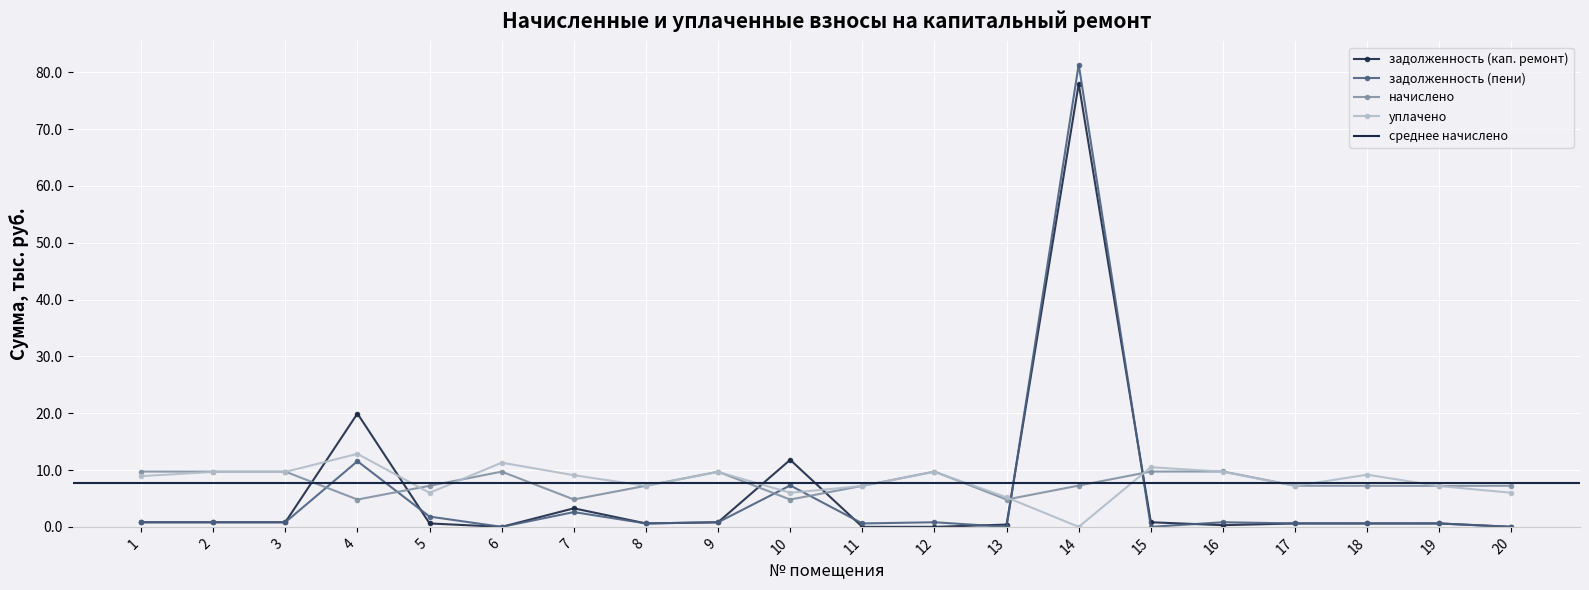

How many positive values does the задолженность (пени) series have?

16